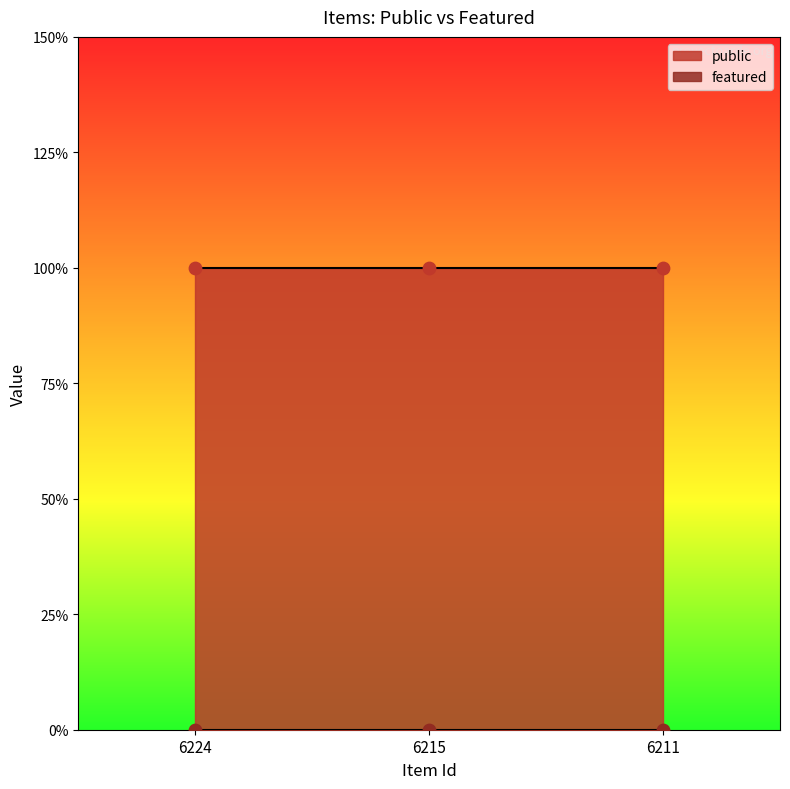

What is the total value across all series at 6224?

1